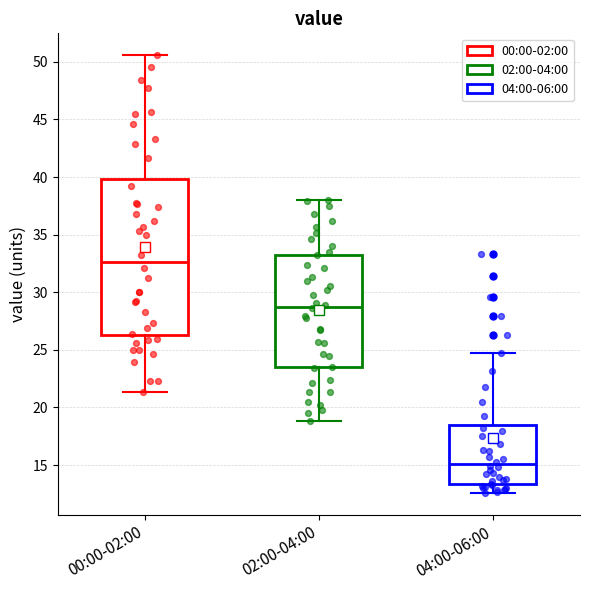

Which box is the tallest, from its lower edge to its upper edge?

00:00-02:00